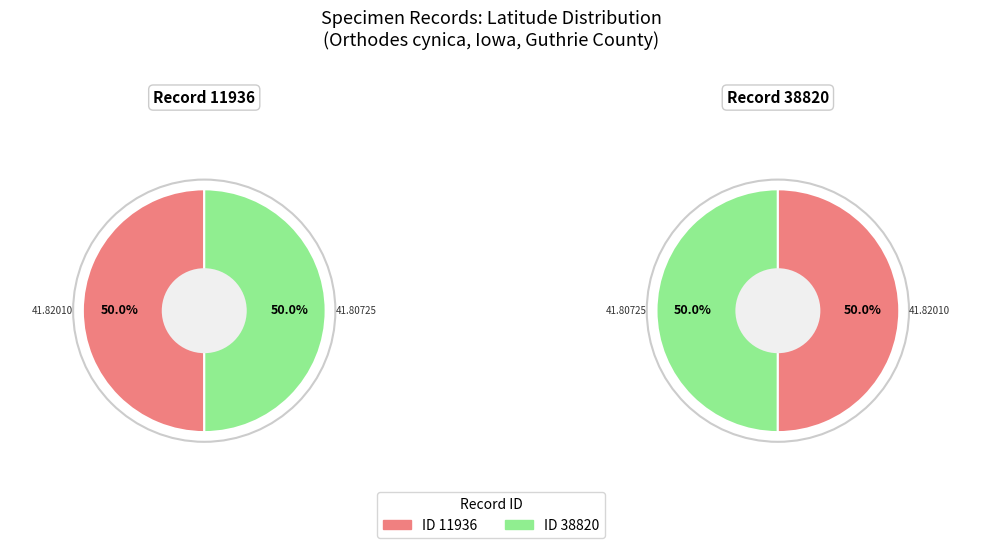

True or false: 11936 accounts for 37% of the total.

False